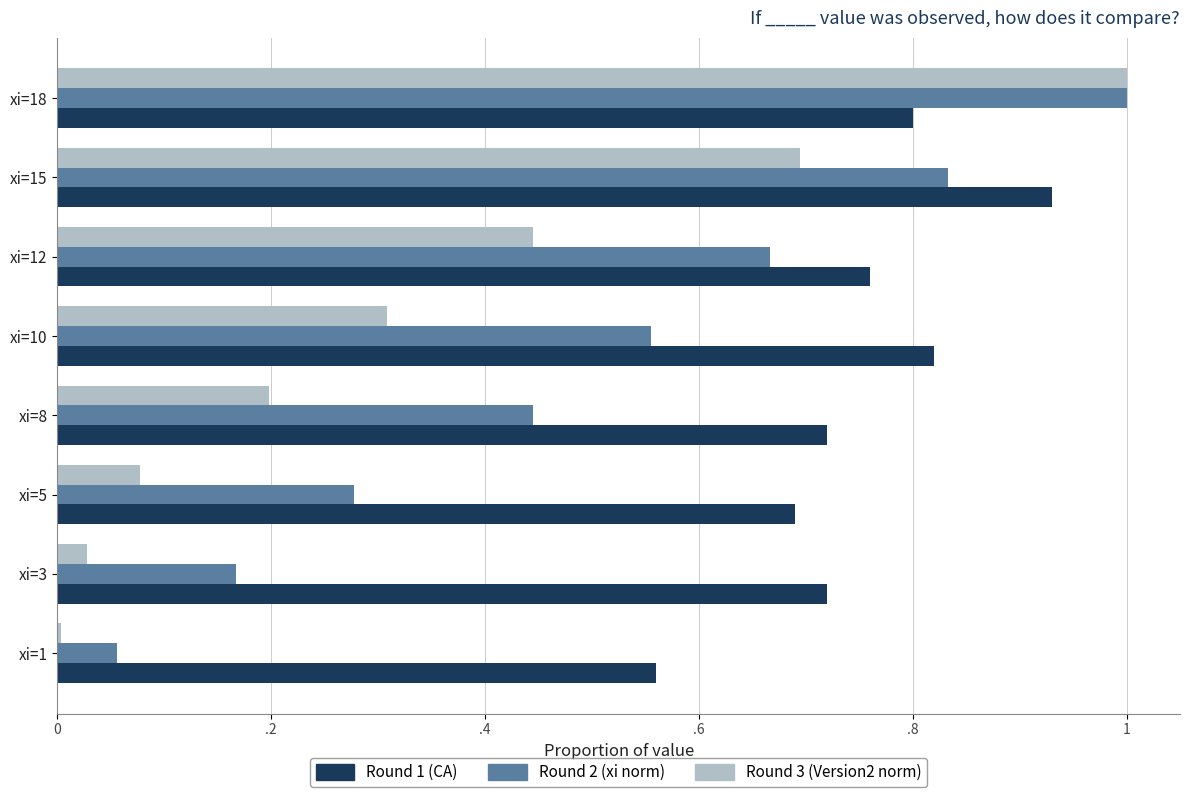

What are all the series names shown in the legend?

Round 1 (CA), Round 2 (xi norm), Round 3 (Version2 norm)